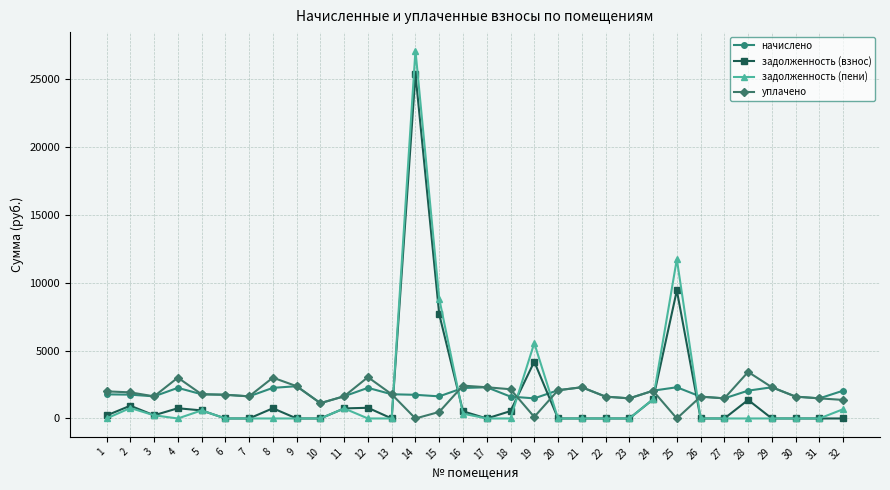

Is the value of уплачено at 8 greater than the value of задолженность (взнос) at 18?

Yes